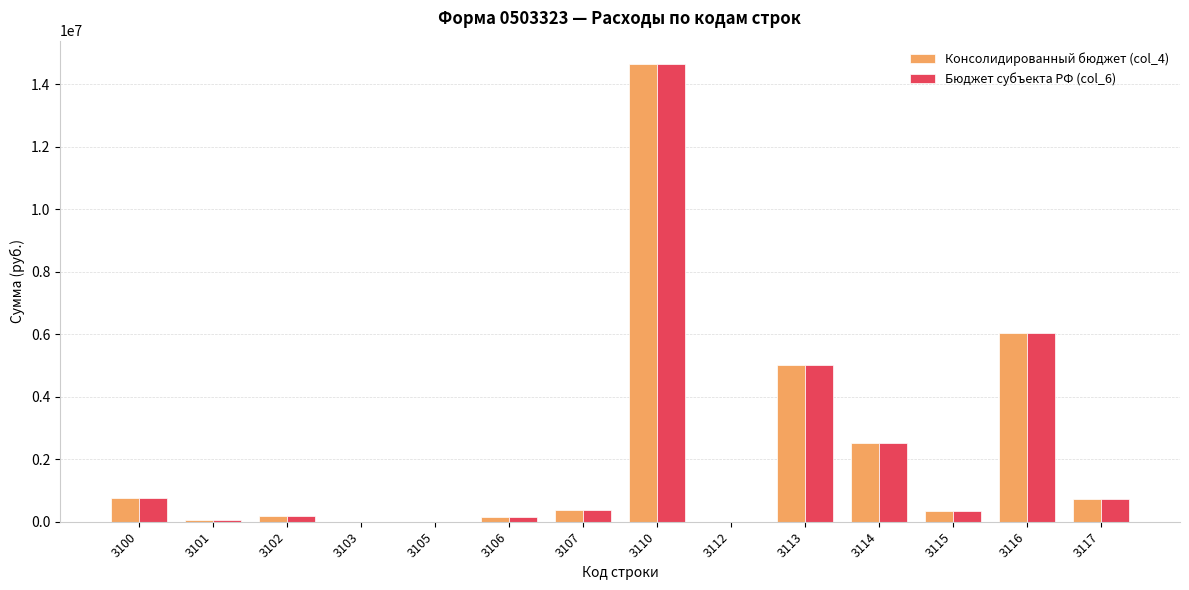

Which label corresponds to the largest value in the chart?

3110